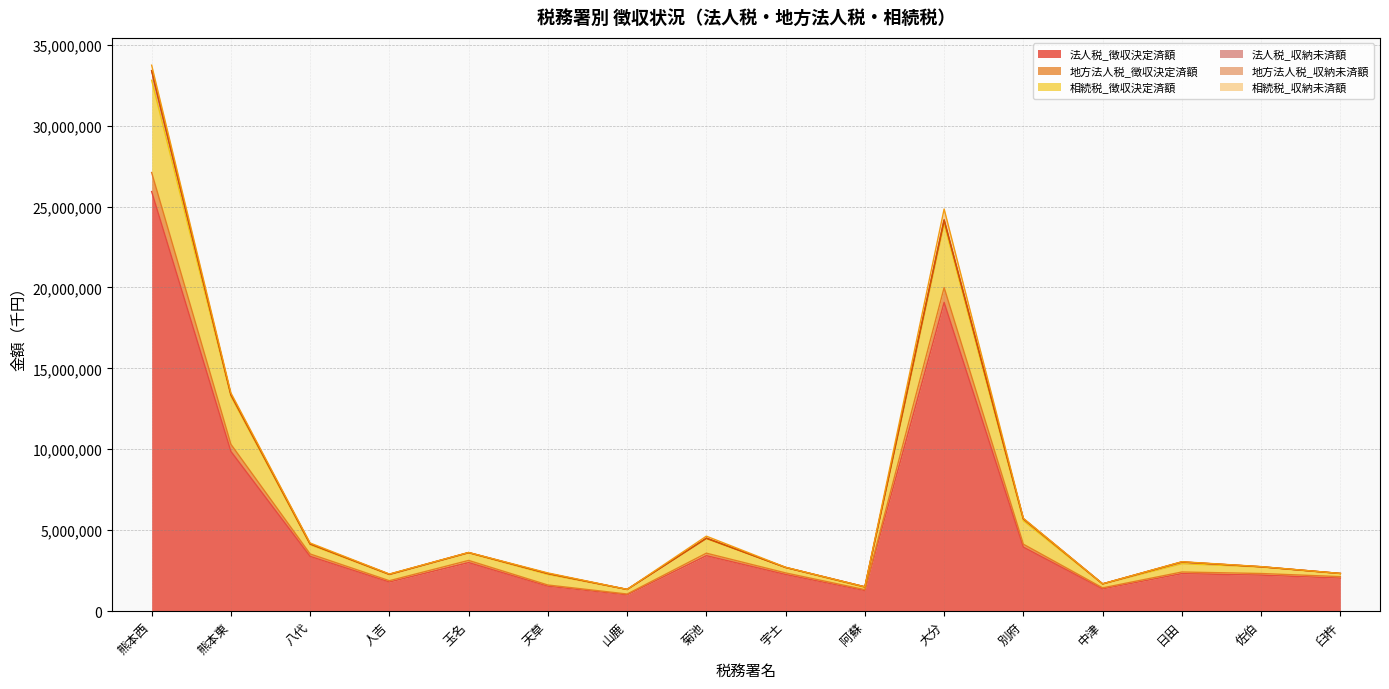

What is the lowest value of the 法人税_徴収決定済額 series?

1003916